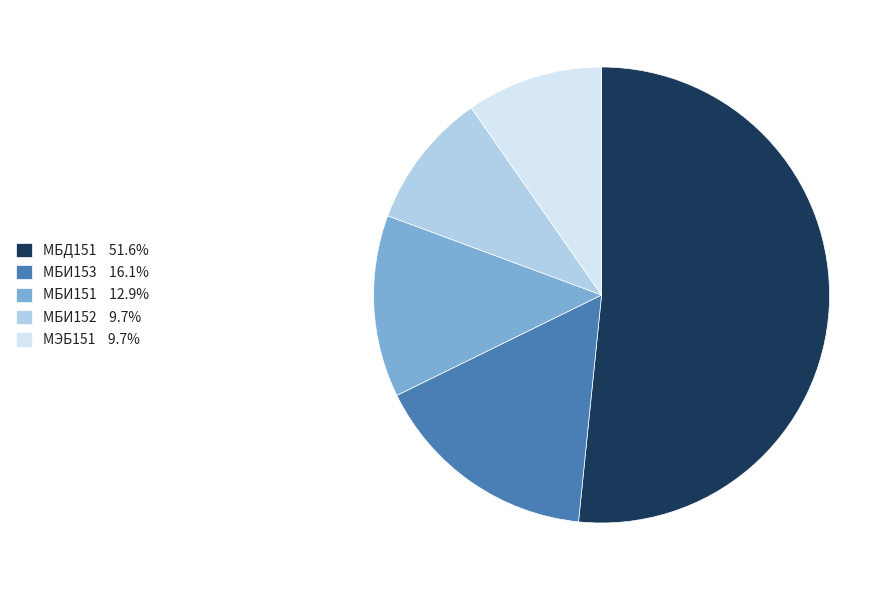

Is the sum of МБИ152 and МБД151 greater than half?

Yes